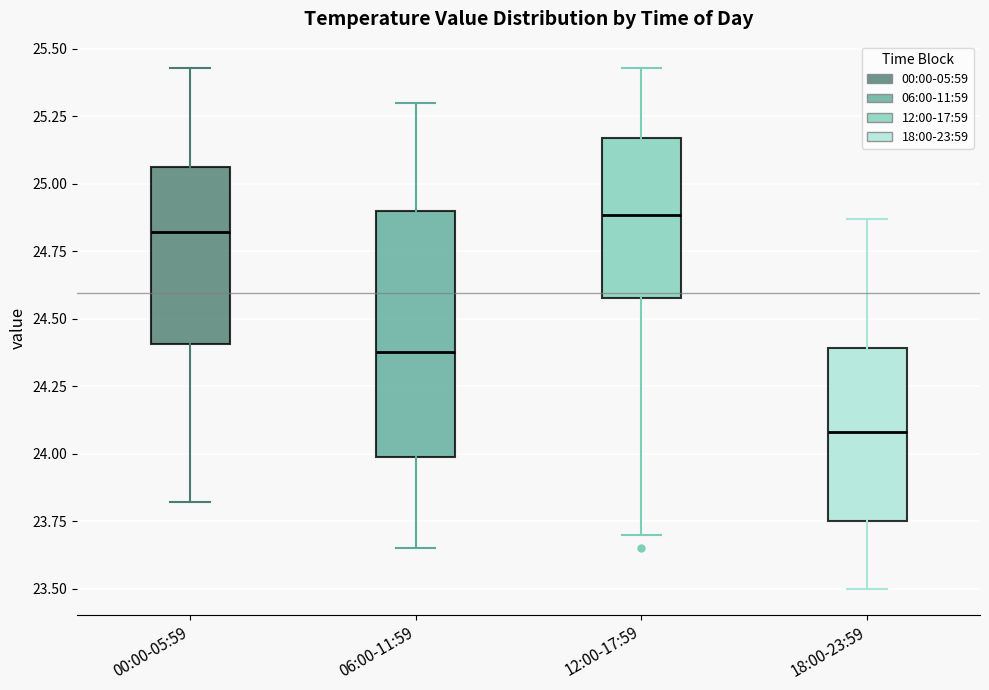

Which box is the tallest, from its lower edge to its upper edge?

06:00-11:59